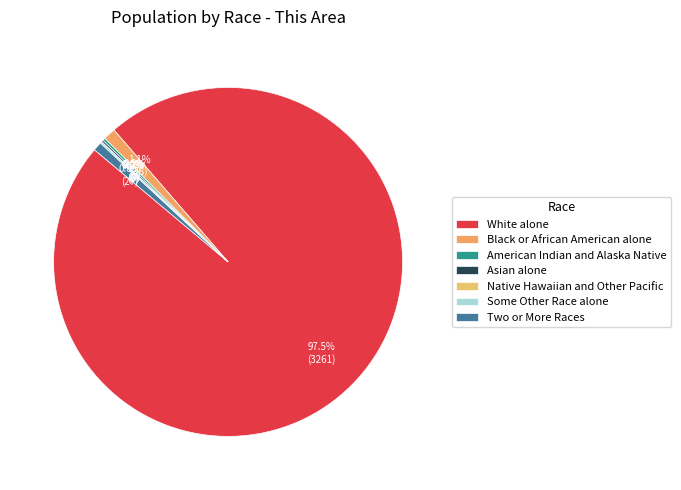

How many slices are in this pie chart?

7